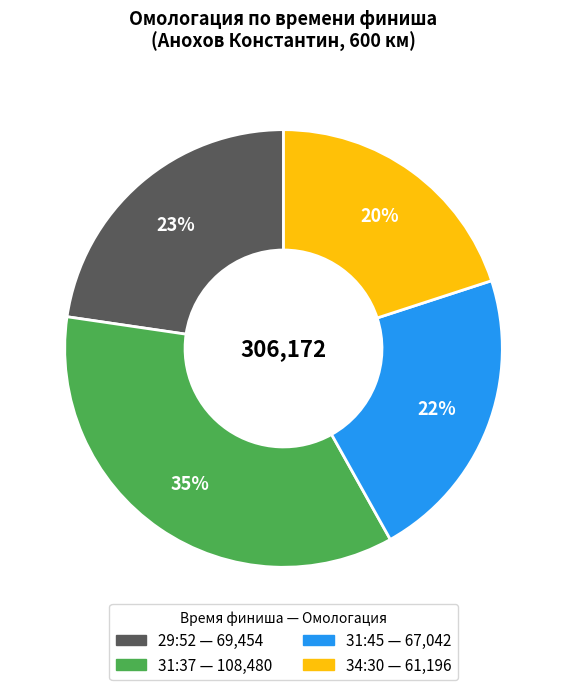

Is it true that 34:30 is 20% of the pie?

True